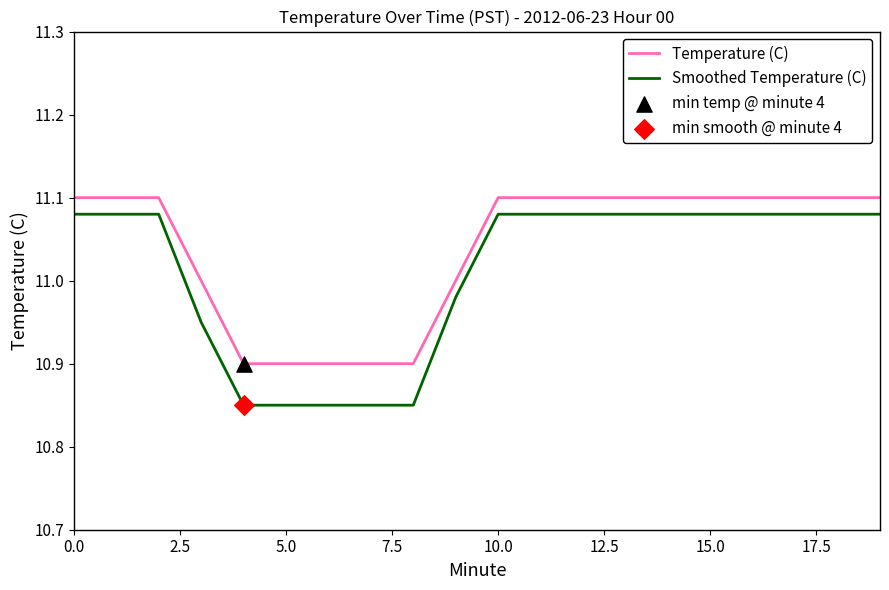

Which series has the widest spread of values?

Smoothed Temperature (C)